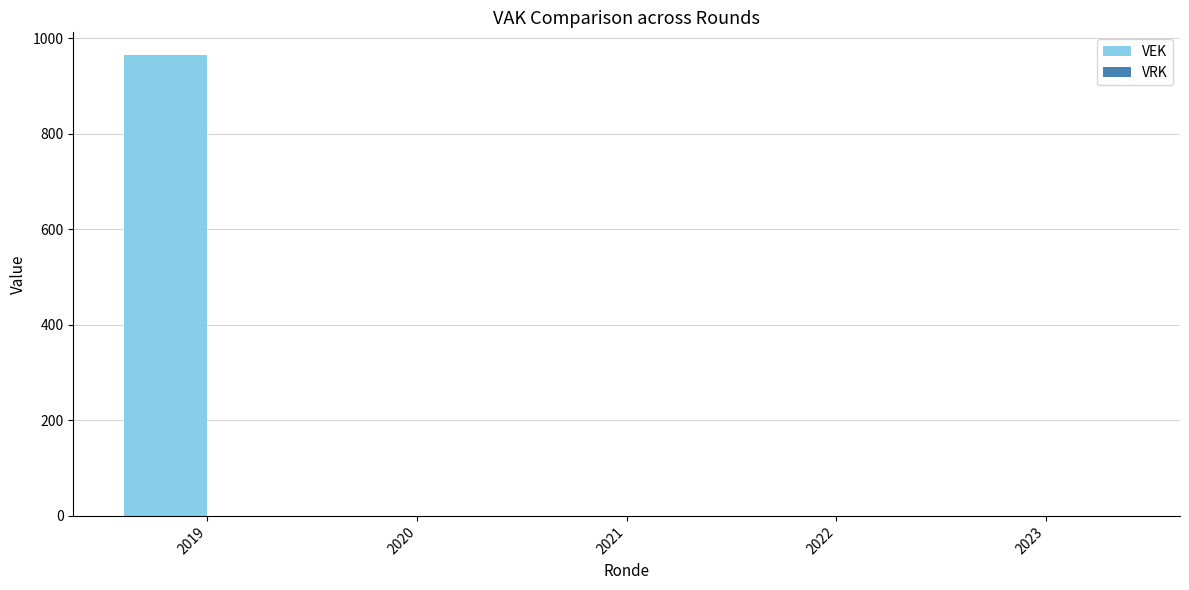

What is the sum of all values?

964